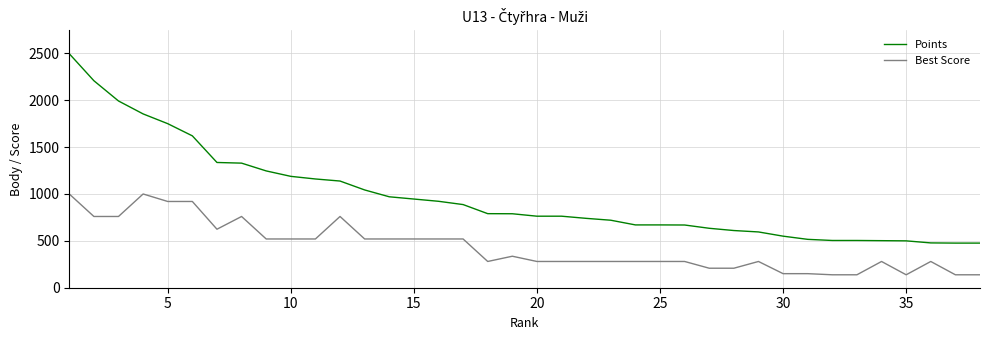

List the series in order of their overall mean, lowest first.

Best Score, Points